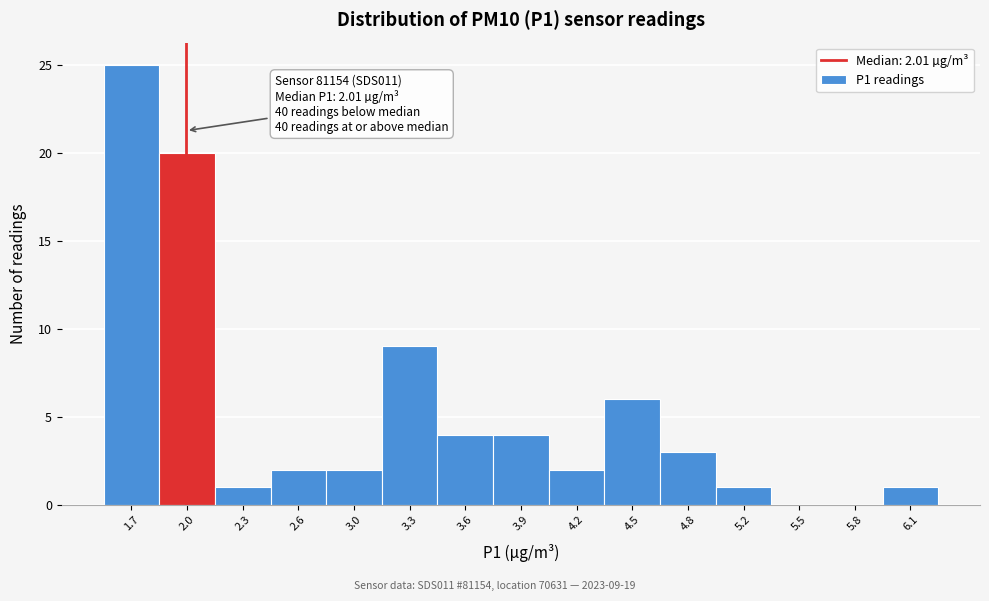

Which range on the x-axis has the tallest bar?

1.55 to 1.85